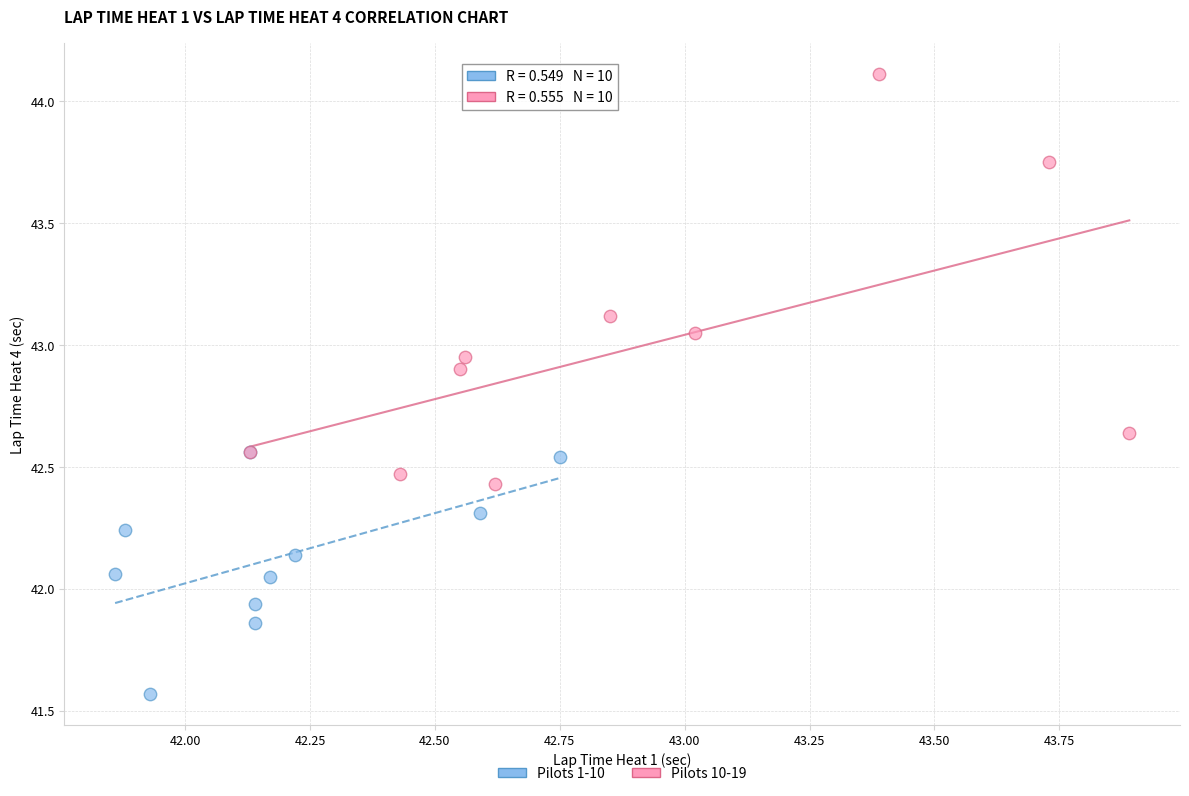

Which series has the largest Y range (max minus min)?

Pilots 10-19